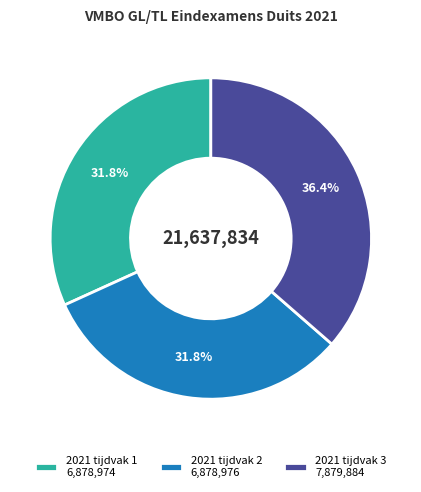

What is the largest slice in the pie chart?

2021 tijdvak 3